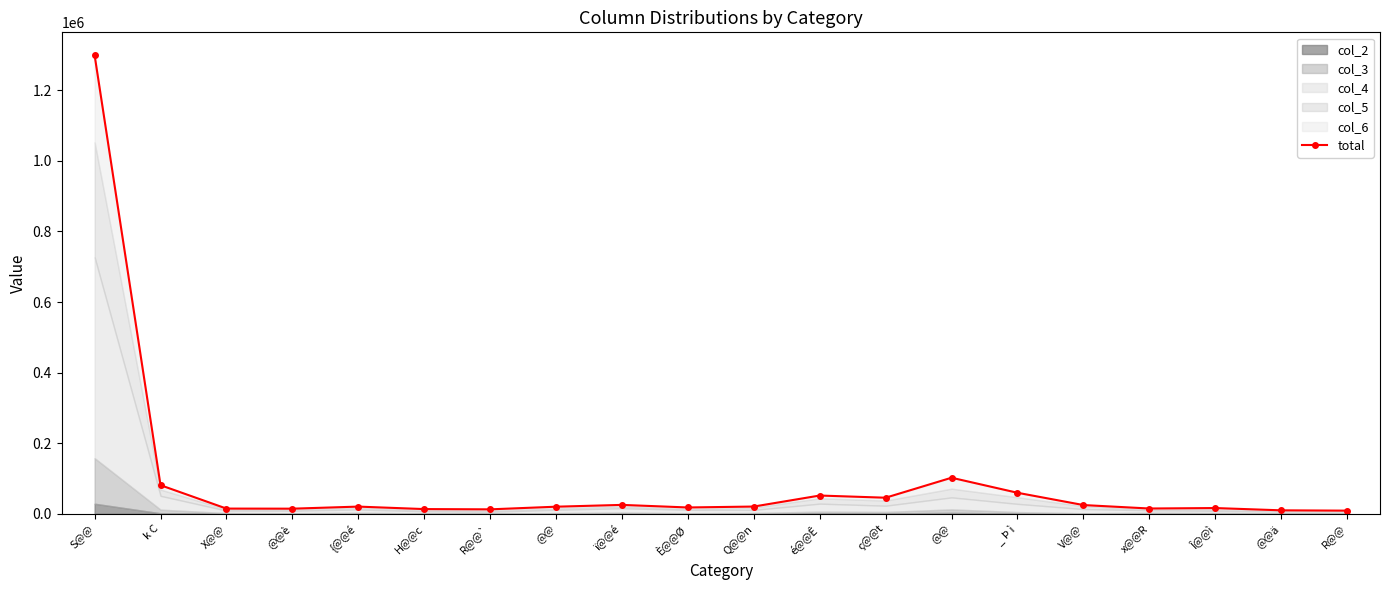

What is the sum of the values at x@@R and V@@?

39342